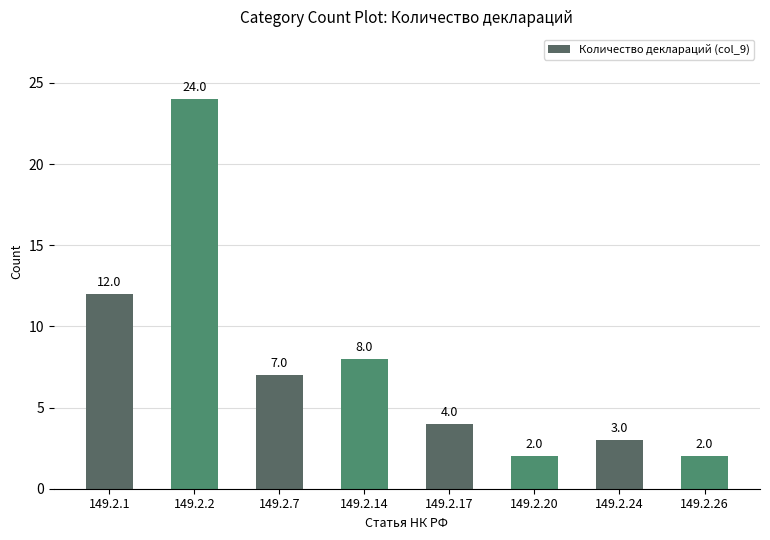

Where is the data nearest to the value 13?

149.2.1